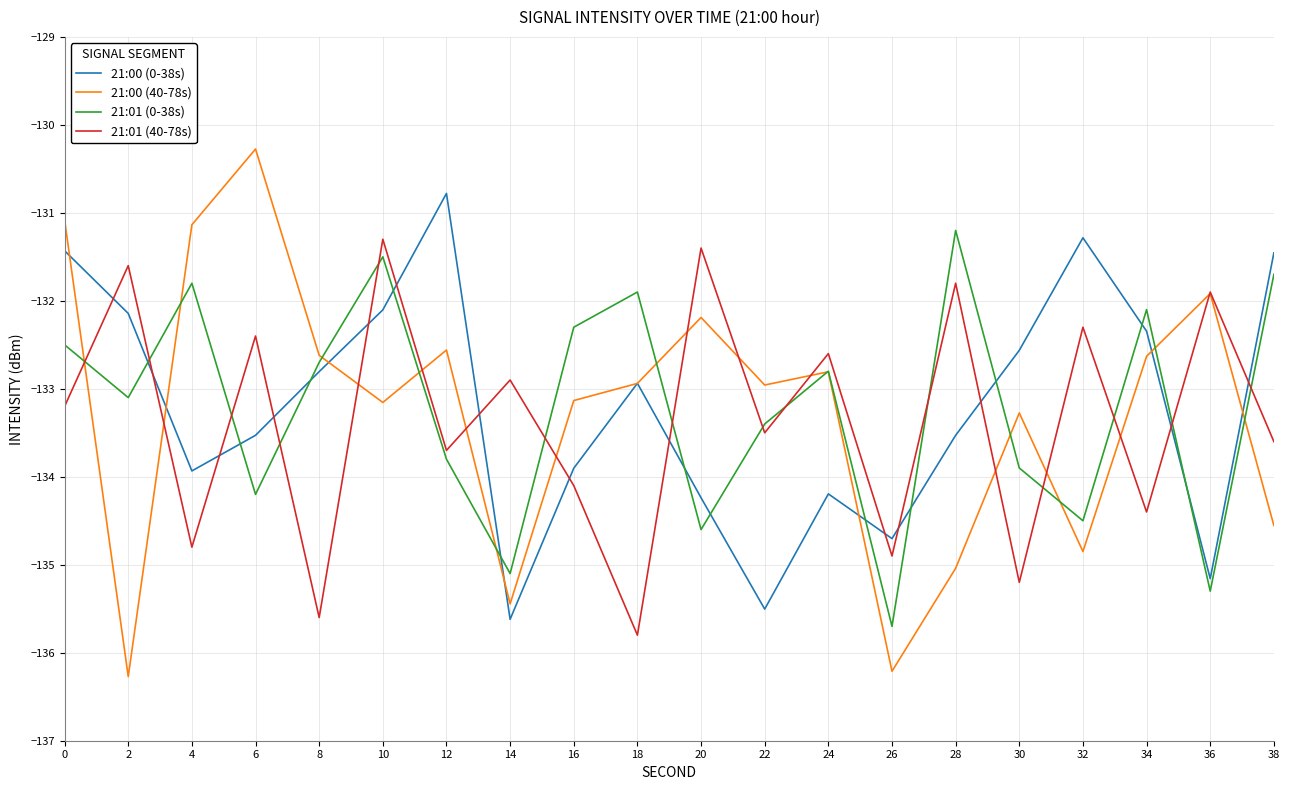

True or false: 21:00 (0-38s) and 21:00 (40-78s) cross at least once.

True